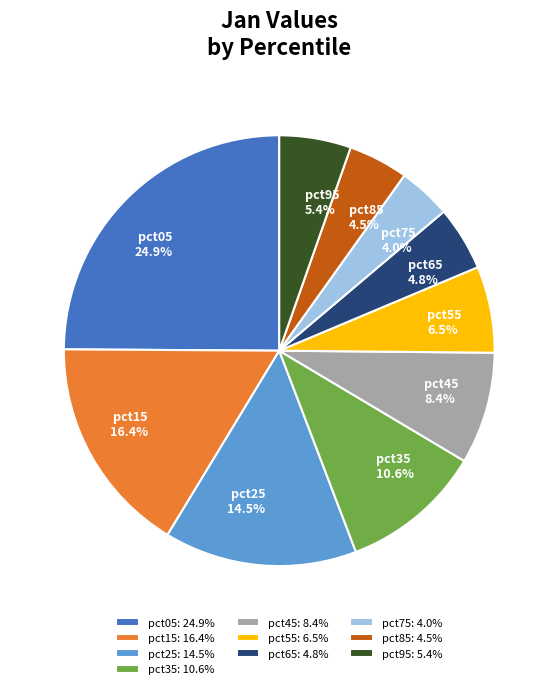

Count the number of slices in the pie.

10